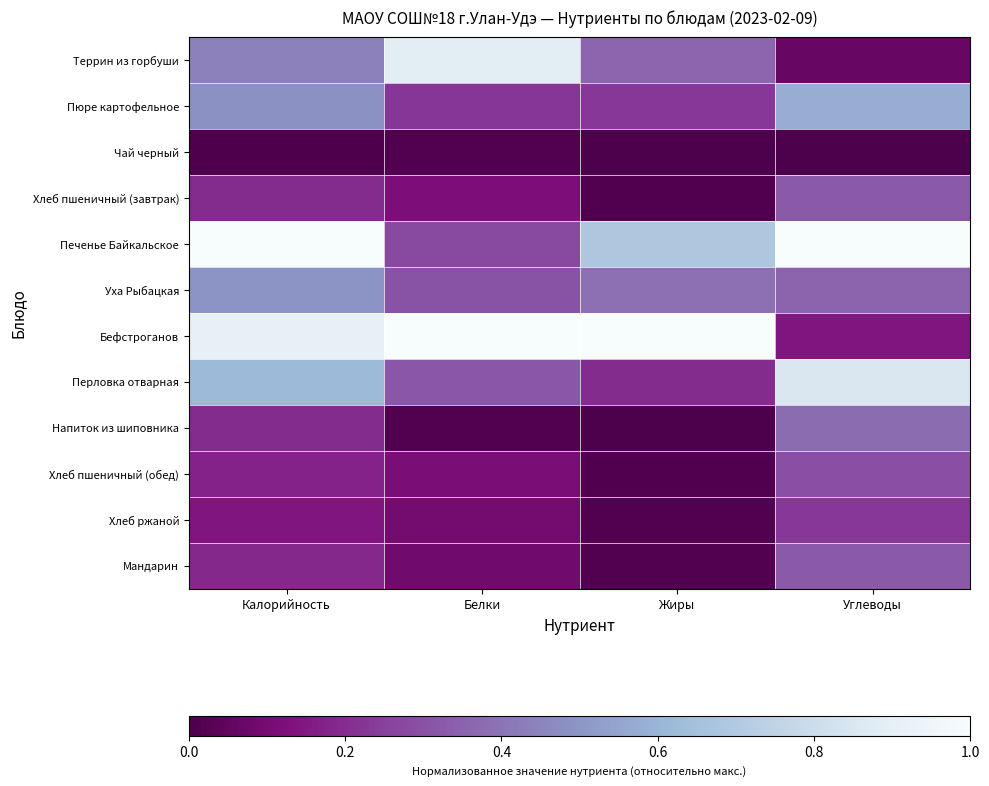

Which series changed the most between Калорийность and Жиры?

Перловка отварная